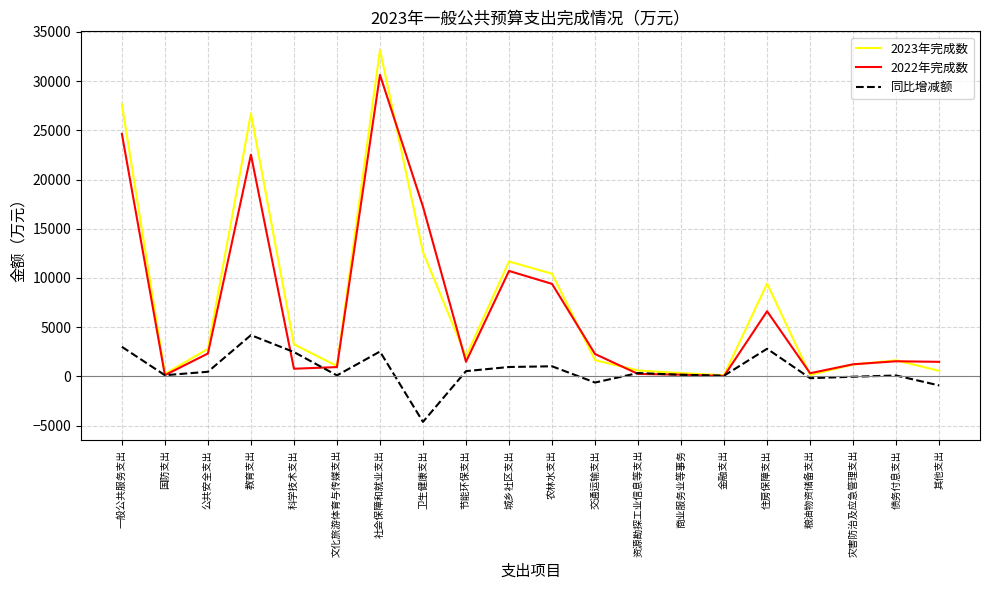

Which series has the widest spread of values?

2023年完成数